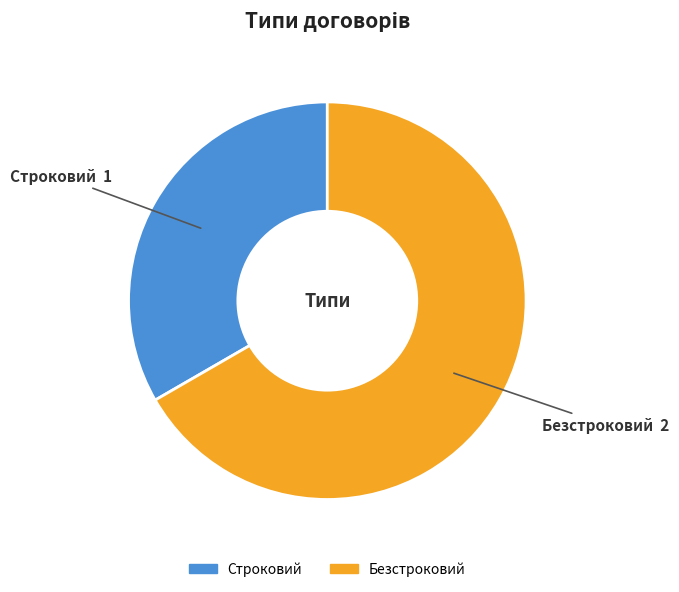

Rank the categories by value from highest to lowest.

Безстроковий, Строковий